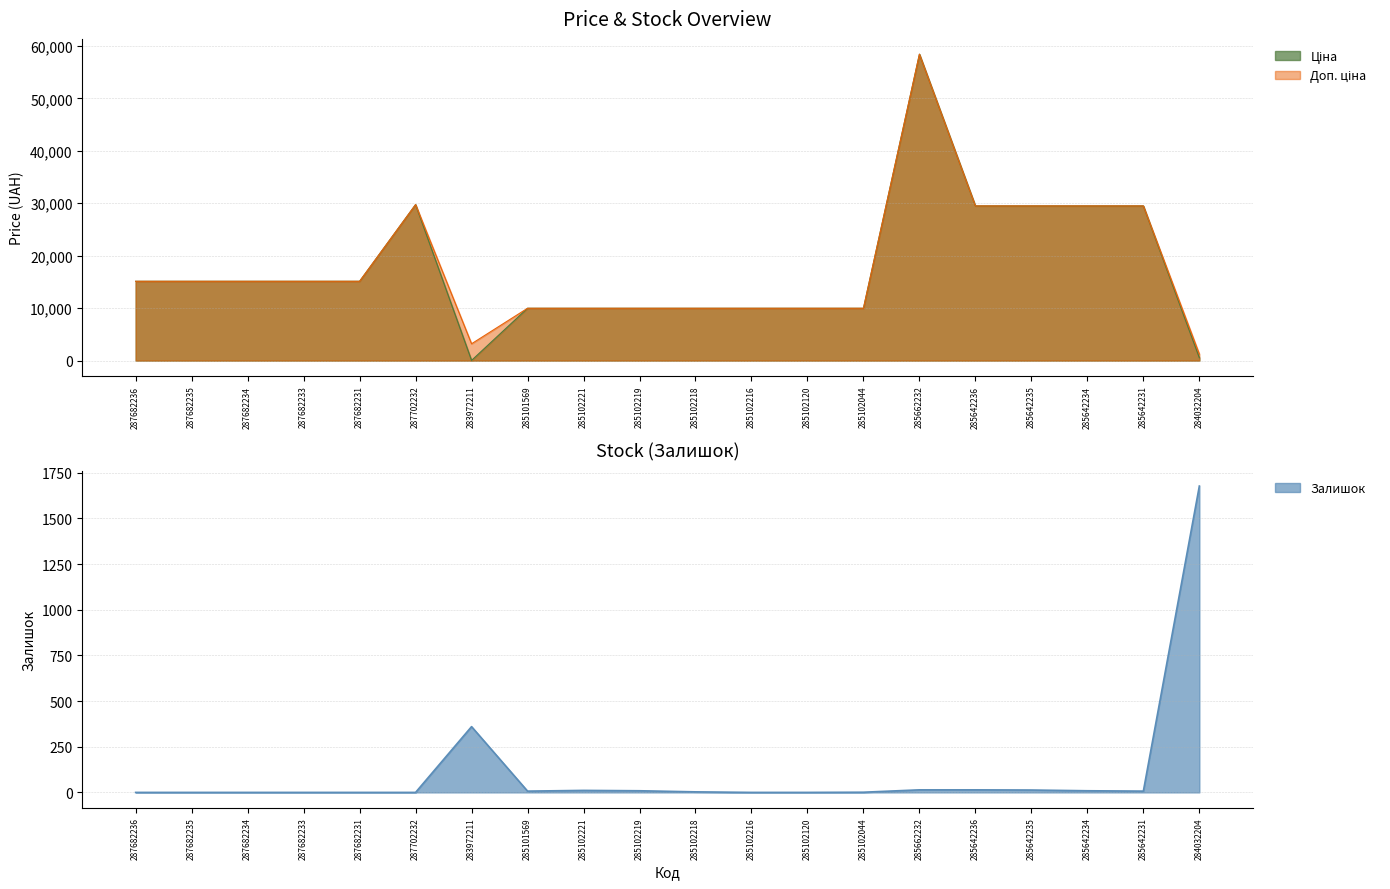

In Доп. ціна, how many points are lower than both neighbors (excluding endpoints)?

1